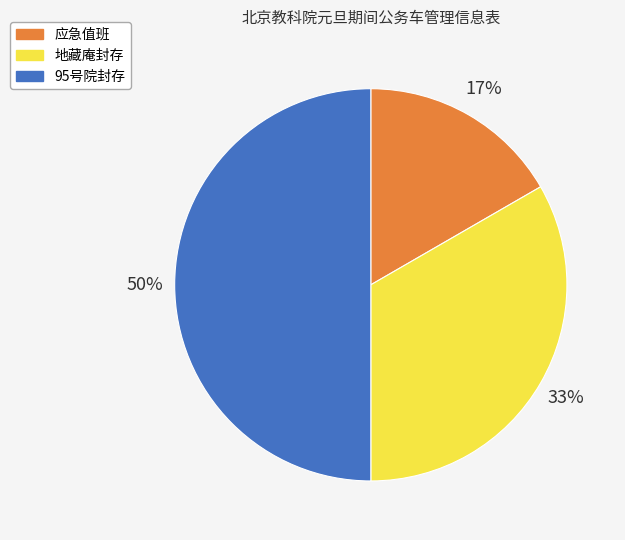

To the nearest percent, what is the difference between the largest and smallest slice percentages?

33%